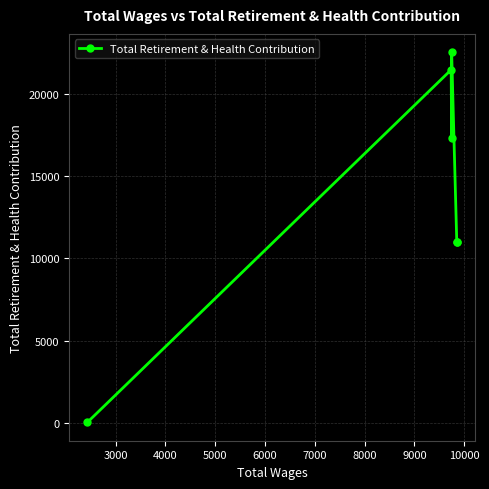

True or false: the data shows 11208 at 4000.

False